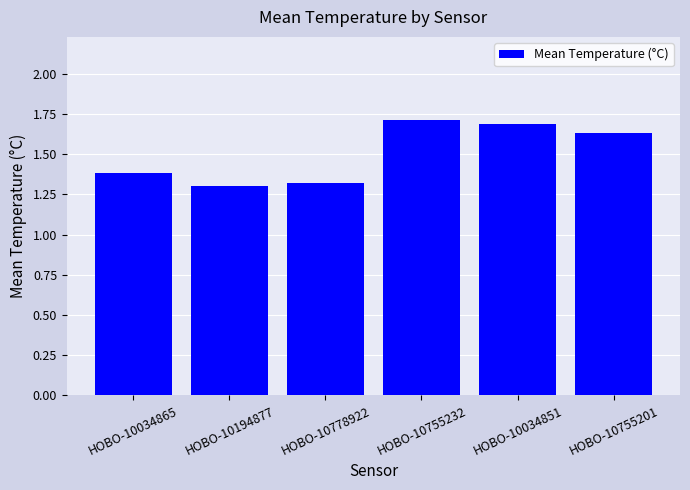

Which has a higher value, HOBO-10755232 or HOBO-10778922?

HOBO-10755232